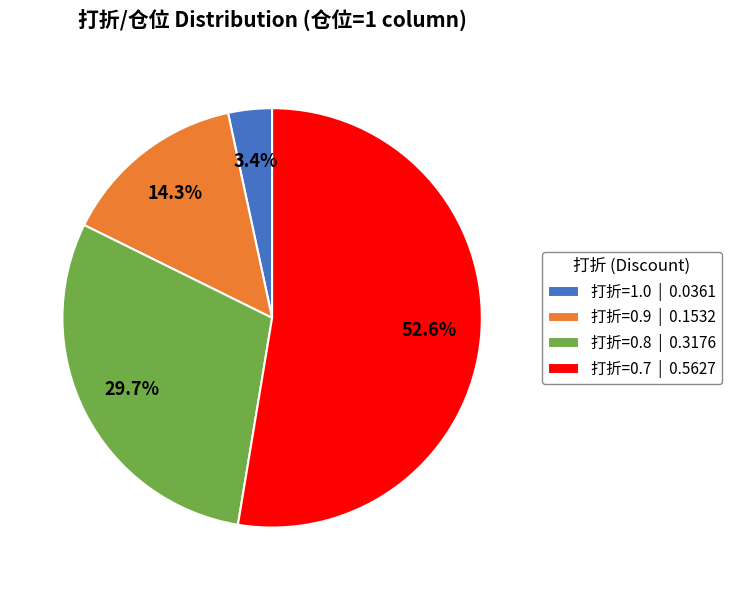

What portion of the pie excludes 打折=0.8 | 0.3176?

70.3%